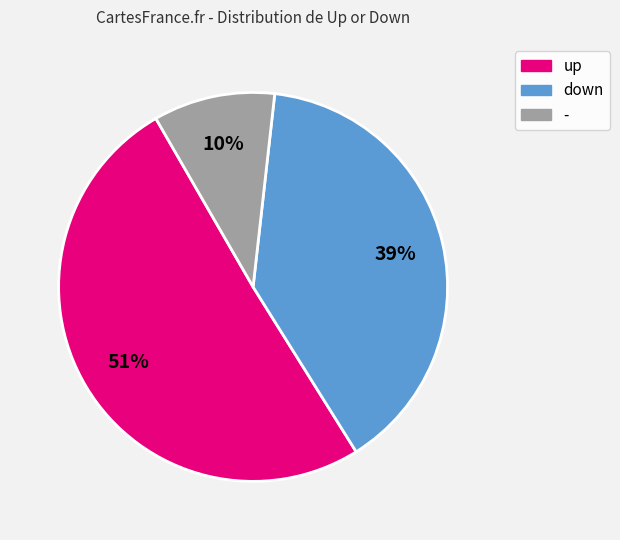

What percentage is the - slice, to the nearest percent?

10%